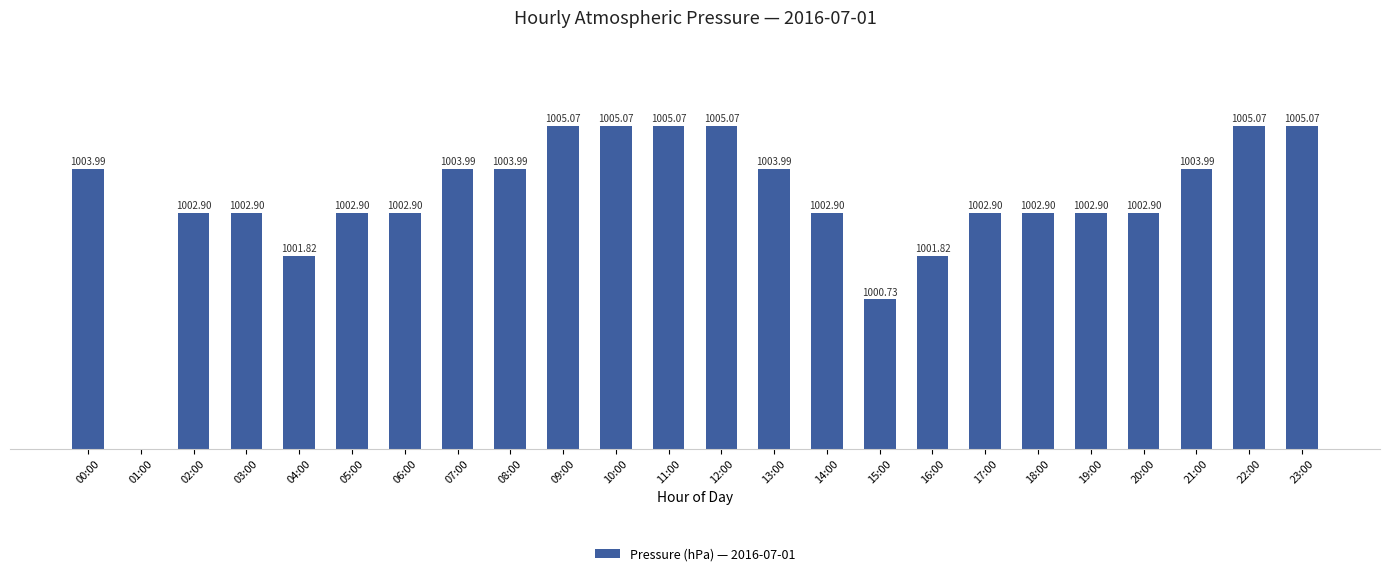

True or false: the data shows 1005.1 at 11:00.

True